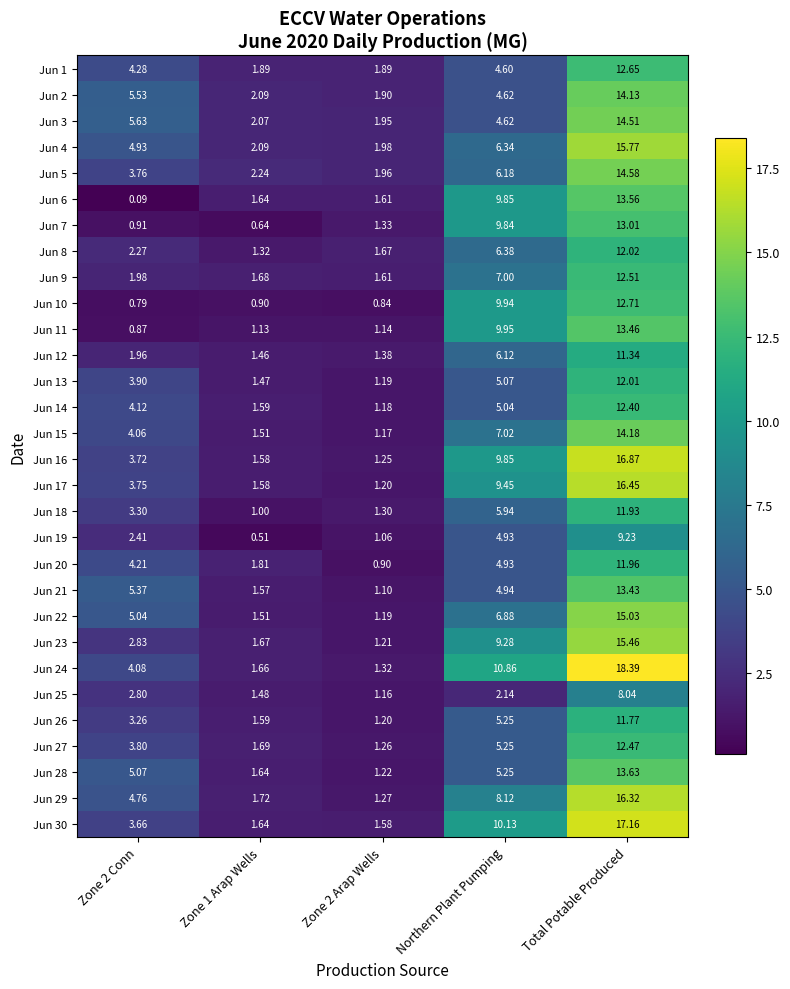

Which category has the highest value in the Jun 29 series?

Total Potable Produced